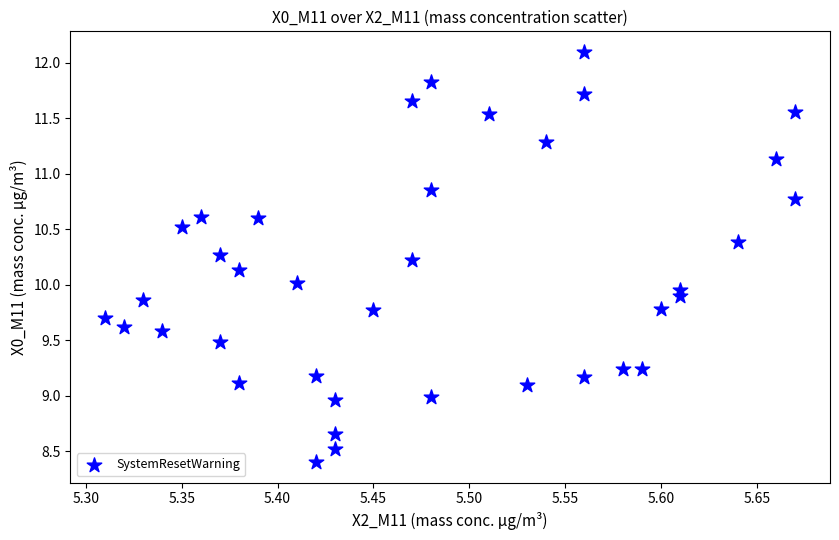

What is the range of Y values (max minus min)?

3.7